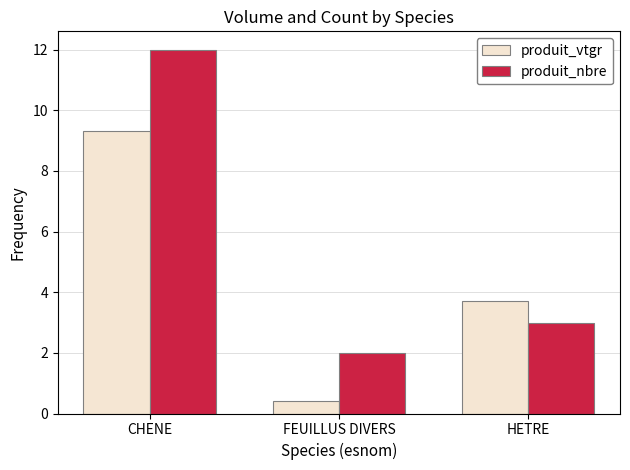

Rank the series at HETRE from highest to lowest value.

produit_vtgr, produit_nbre